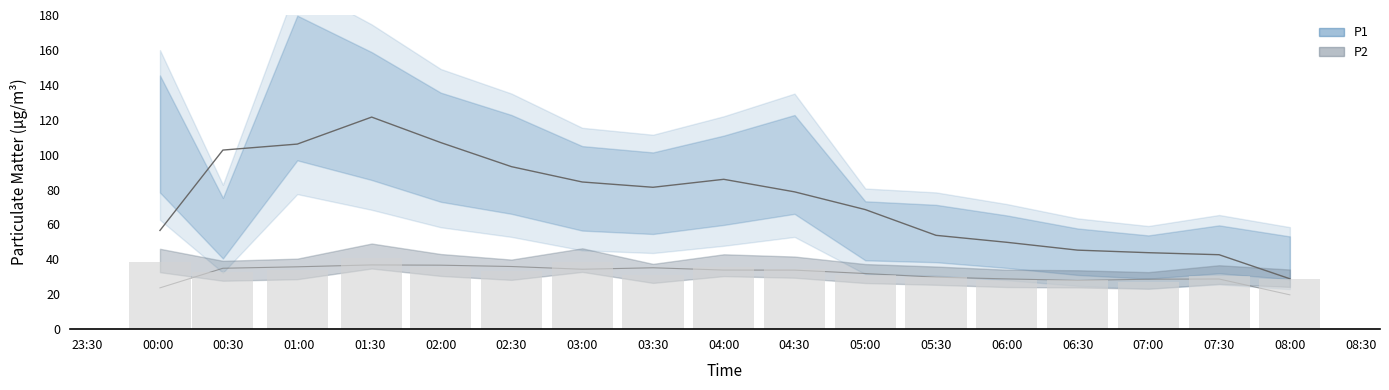

What is the value of the 2nd bar from the left?

32.6